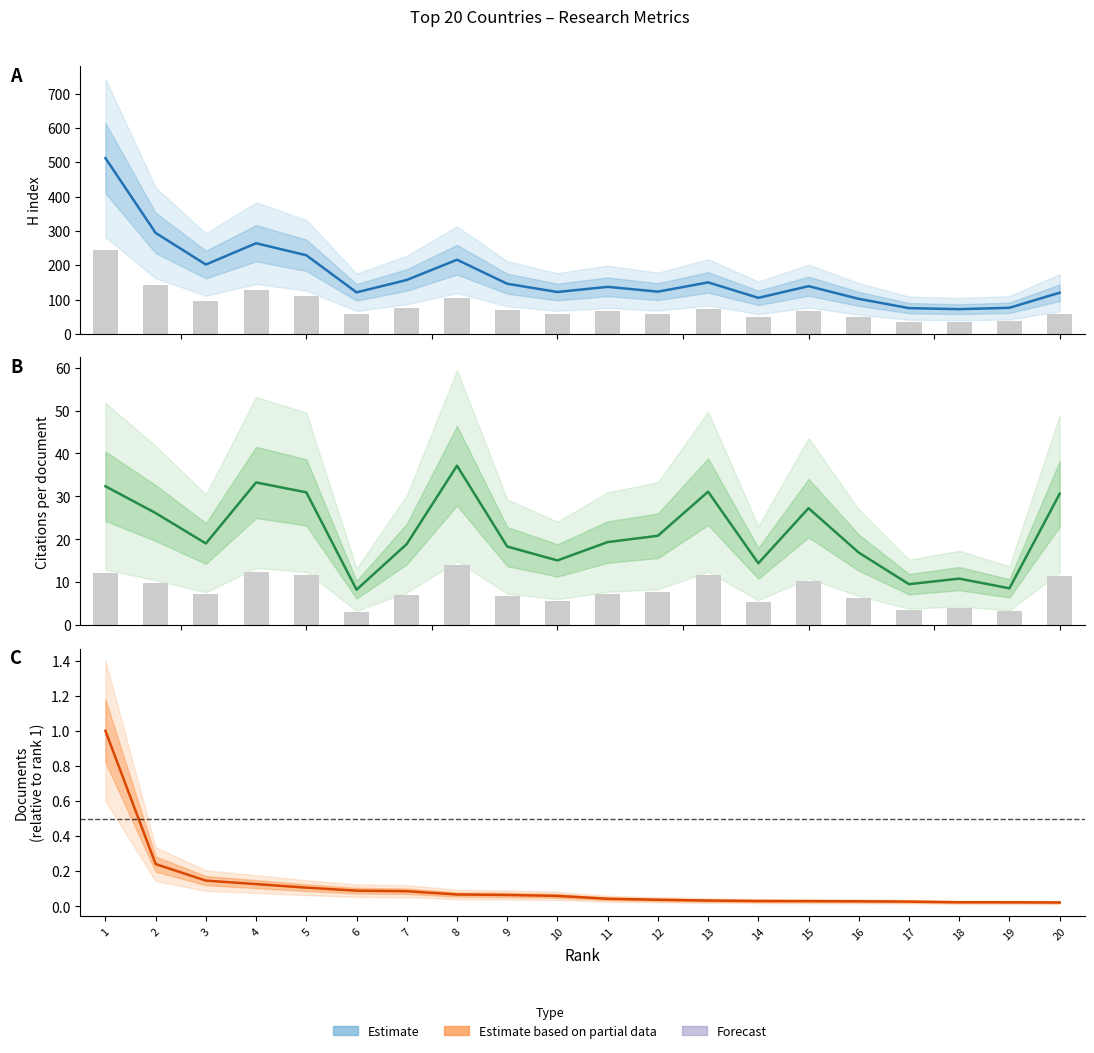

List the series in order of their peak value, highest first.

H index, Citations per document, Documents_k